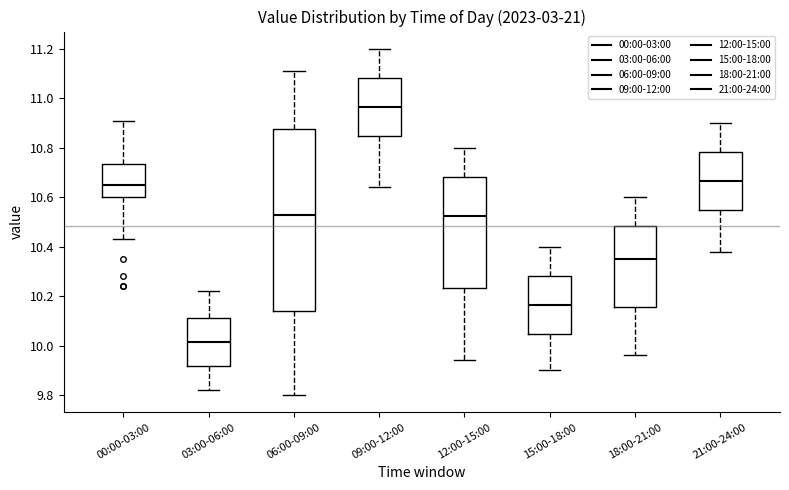

Reading left to right, read every box against the y-axis: the position of its median line, the range the box covers, and the ends of its whiskers. The values are not printed on the chart, so give them approximately, as read against the axis.

00:00-03:00: median 10.66, box 10.60 to 10.74, whiskers 10.44 to 10.92
03:00-06:00: median 10.02, box 9.92 to 10.12, whiskers 9.82 to 10.22
06:00-09:00: median 10.54, box 10.14 to 10.88, whiskers 9.80 to 11.12
09:00-12:00: median 10.96, box 10.84 to 11.08, whiskers 10.64 to 11.20
12:00-15:00: median 10.52, box 10.24 to 10.68, whiskers 9.94 to 10.80
15:00-18:00: median 10.16, box 10.04 to 10.28, whiskers 9.90 to 10.40
18:00-21:00: median 10.36, box 10.16 to 10.48, whiskers 9.96 to 10.60
21:00-24:00: median 10.66, box 10.54 to 10.78, whiskers 10.38 to 10.90